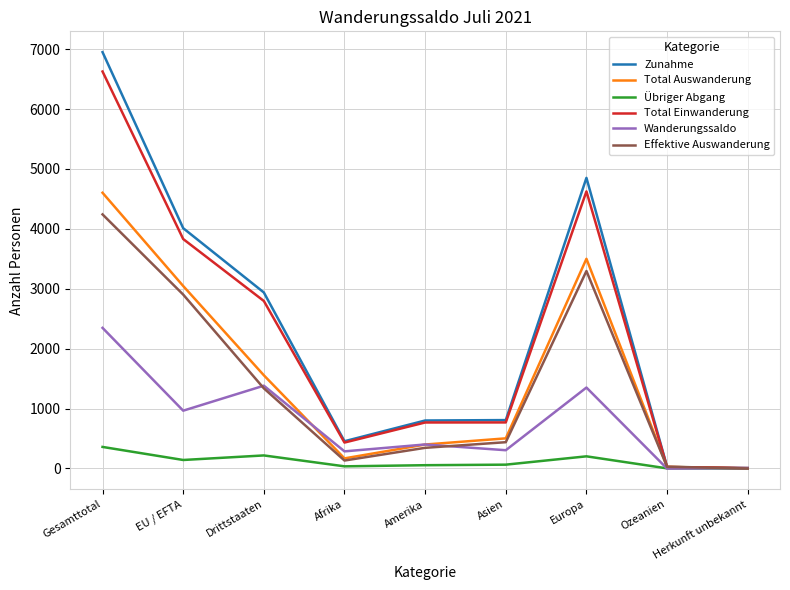

List the series in order of their peak value, lowest first.

Übriger Abgang, Wanderungssaldo, Effektive Auswanderung, Total Auswanderung, Total Einwanderung, Zunahme